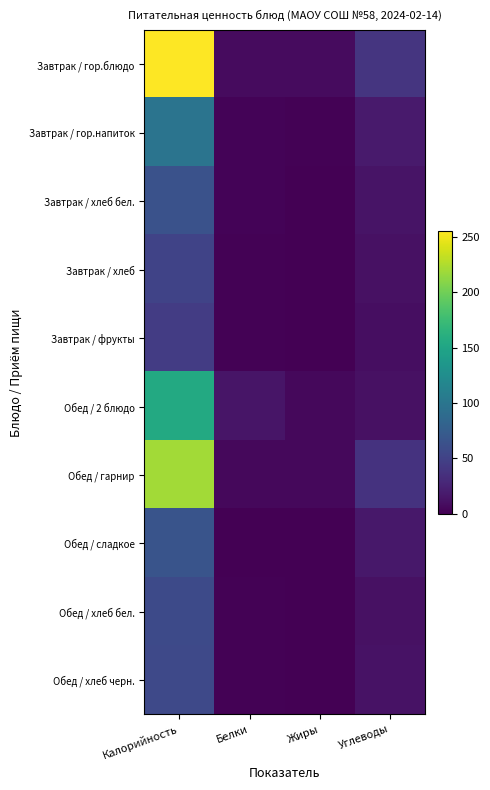

Which series has the largest total across all categories?

Завтрак / гор.блюдо